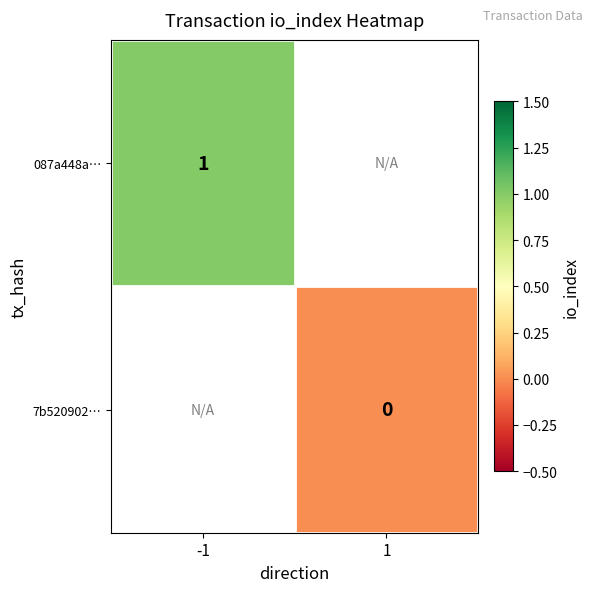

Is the value of 7b520902… at 1 greater than the value of 087a448a… at -1?

No